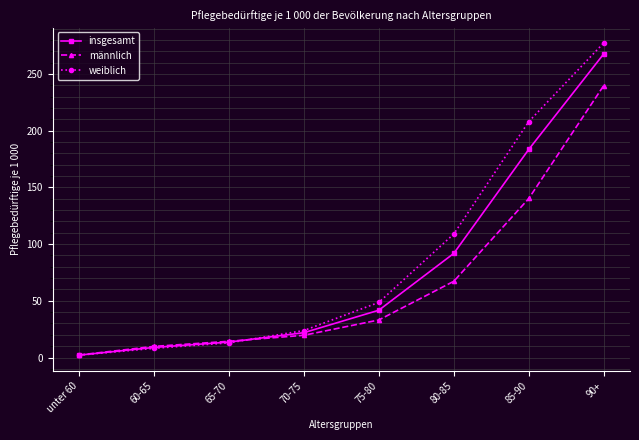

Rank the series at 75-80 from lowest to highest value.

männlich, insgesamt, weiblich